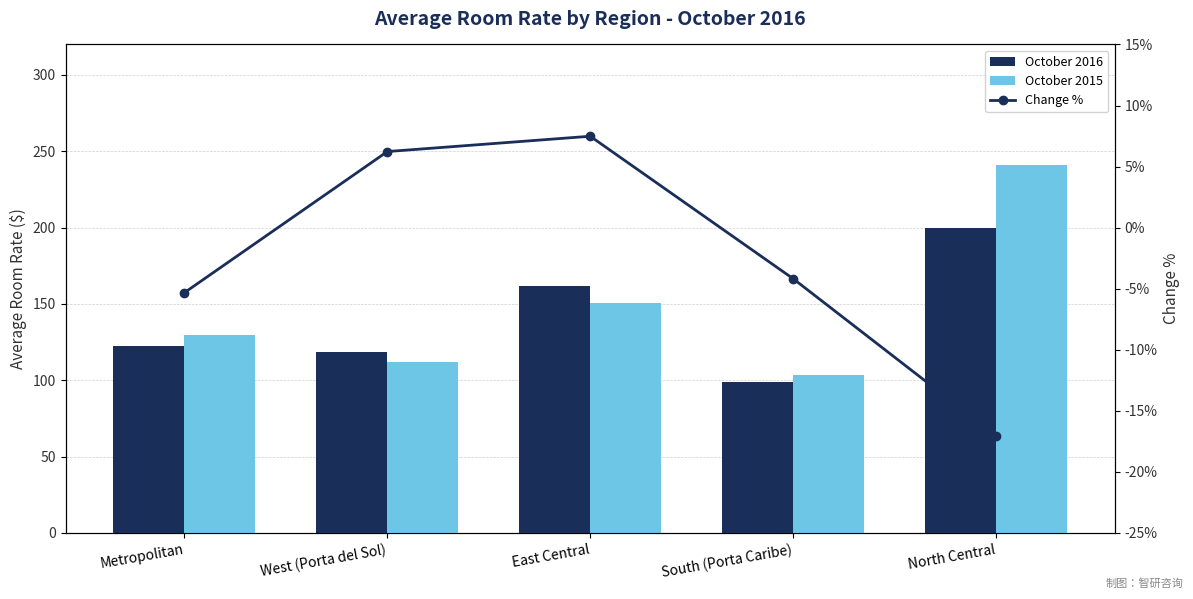

Which series has the largest range (max minus min)?

October 2015